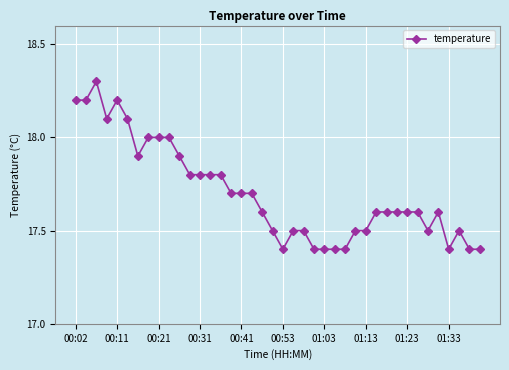

True or false: there are more than 1 points higher than both neighbors.

True